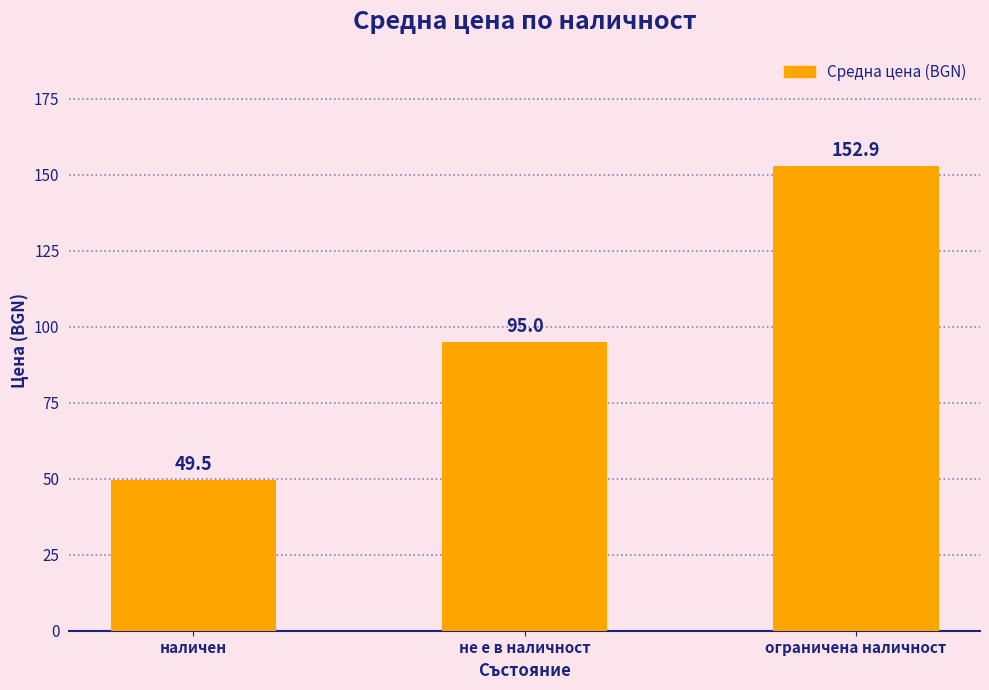

What is the label of the 2nd bar from the right?

не е в наличност